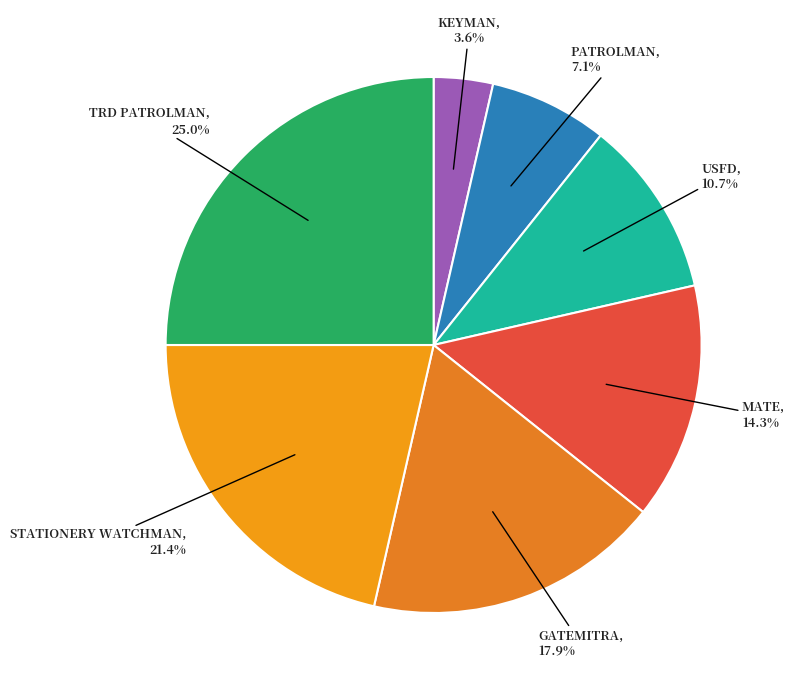

Is there a majority slice in this chart?

No